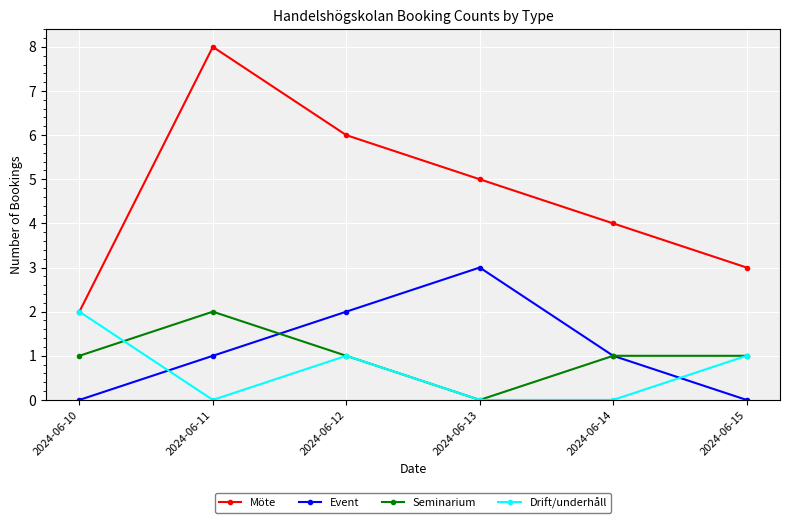

Rank the series at 2024-06-11 from highest to lowest value.

Möte, Seminarium, Event, Drift/underhåll